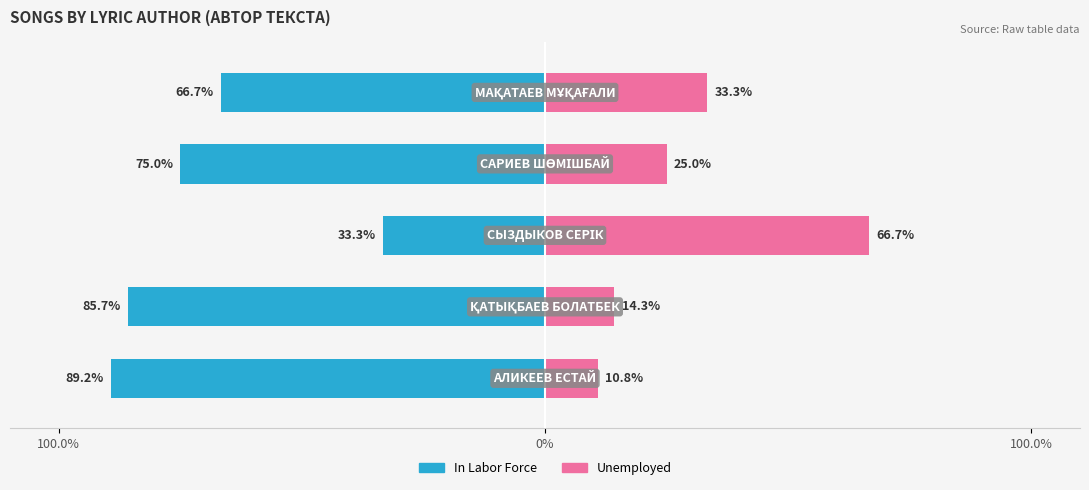

Reading left to right, list all the values displayed in this chart.

In Labor Force: 89.2	85.7	33.3	75.0	66.7
Unemployed: 10.8	14.3	66.7	25.0	33.3